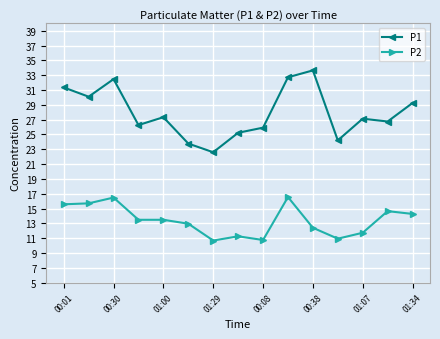

List the series in order of their peak value, lowest first.

P2, P1